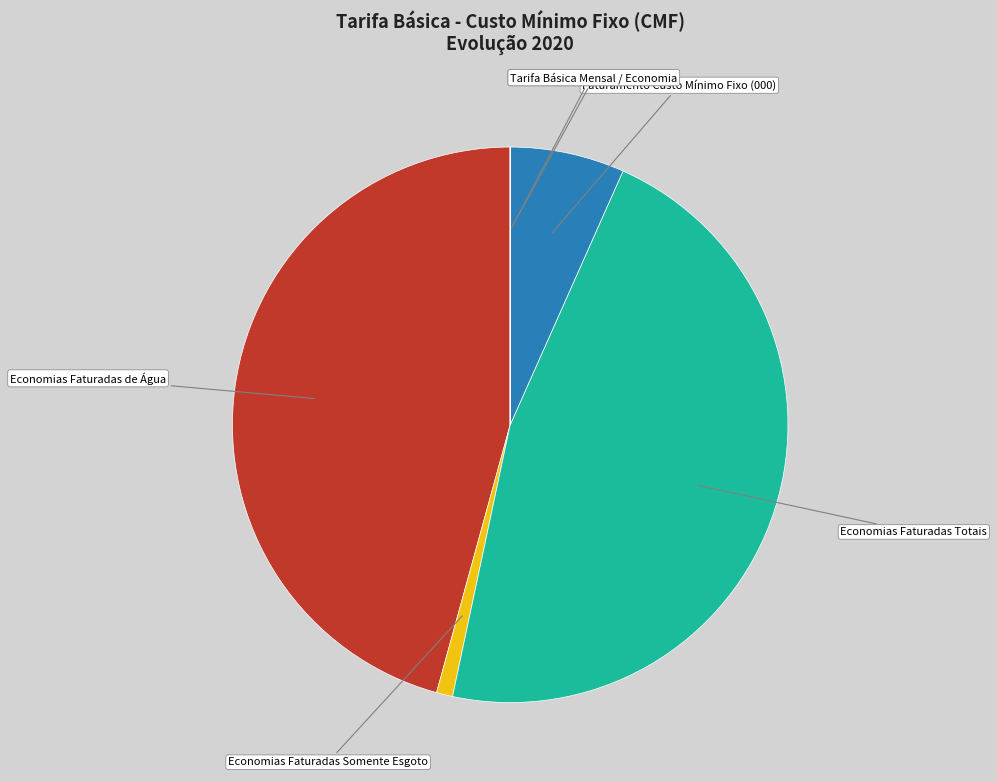

What is the largest slice in the pie chart?

Economias Faturadas Totais